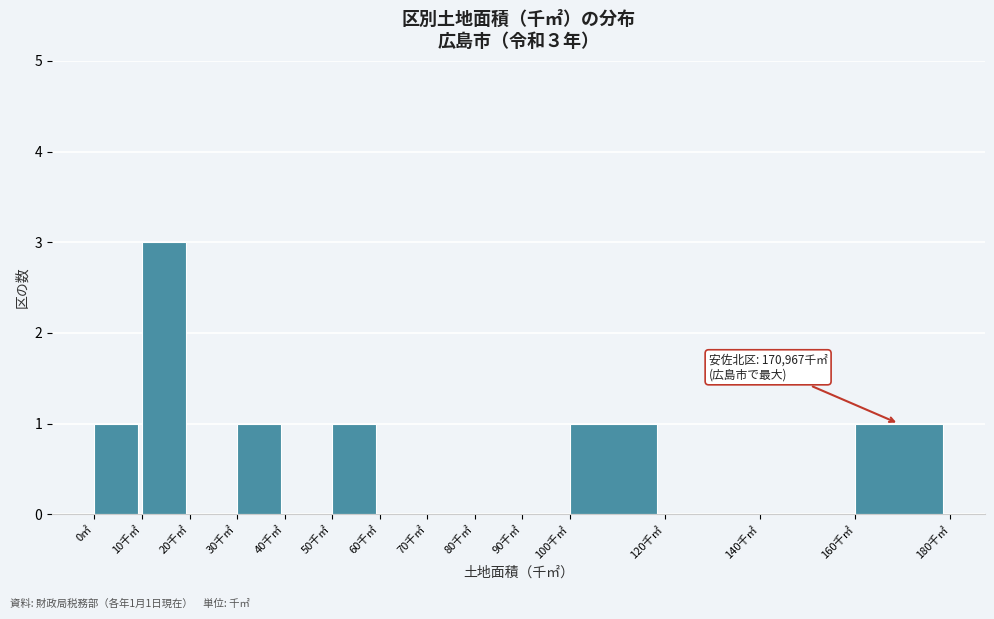

Reading left to right, list all the values displayed in this chart.

0㎡=1	10千㎡=3	20千㎡=0	30千㎡=1	40千㎡=0	50千㎡=1	60千㎡=0	70千㎡=0	80千㎡=0	90千㎡=0	100千㎡=1	120千㎡=0	140千㎡=0	160千㎡=1